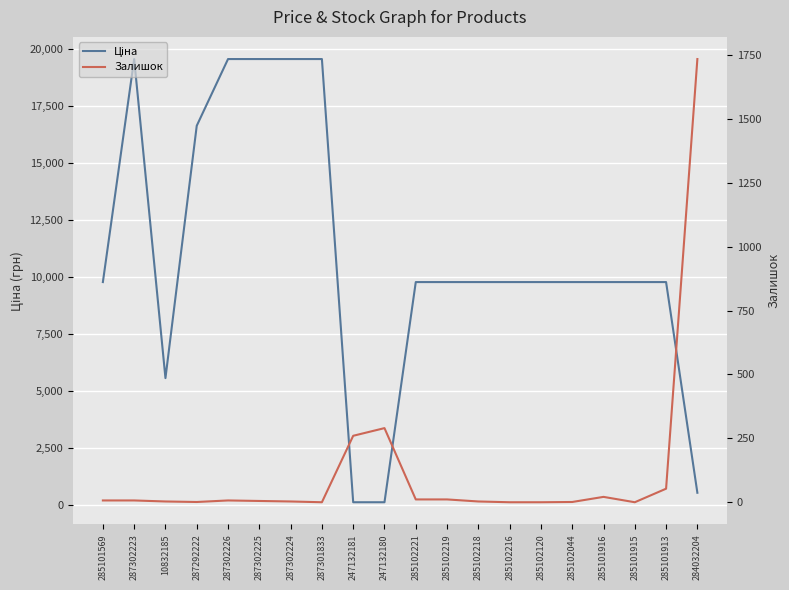

What position from the right is 285101916?

4